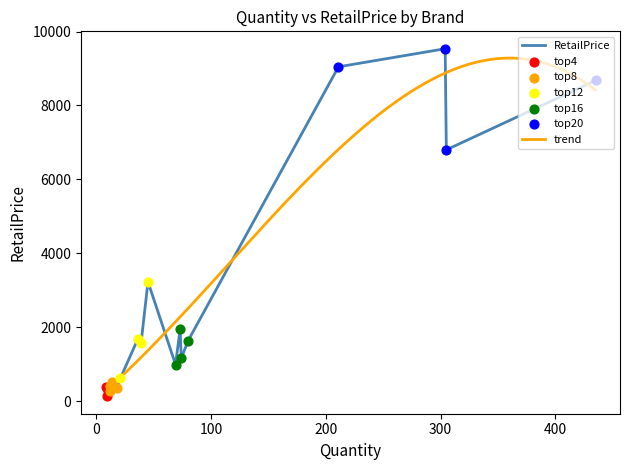

What is the ratio of the value at 74 to the value at 305?

0.2